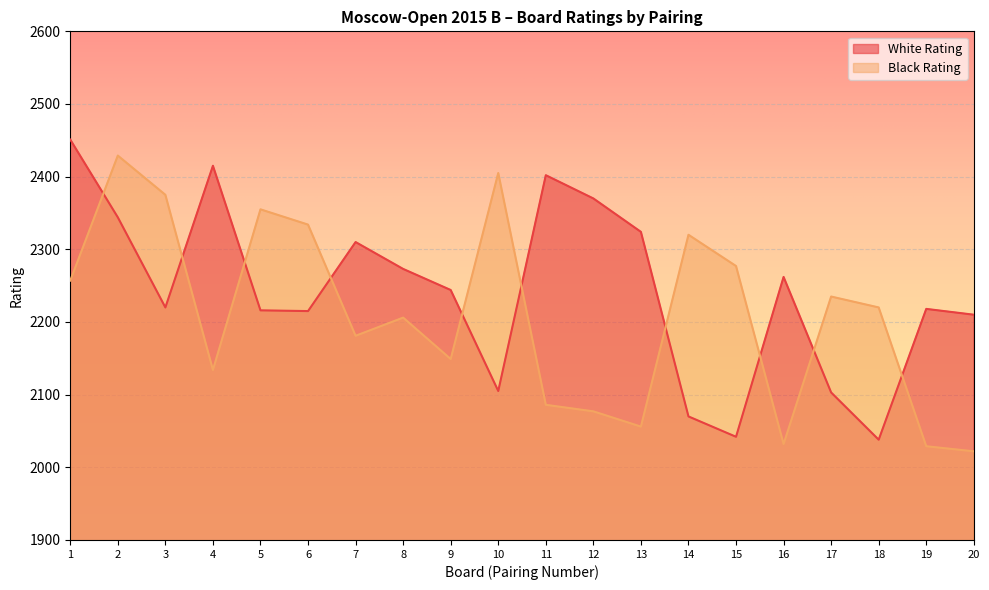

Reading left to right, transcribe all the data shown in this chart.

White Rating: 2451	2344	2220	2415	2216	2215	2310	2273	2244	2105	2402	2370	2324	2070	2042	2262	2103	2038	2218	2210
Black Rating: 2257	2429	2375	2134	2355	2334	2181	2206	2149	2405	2086	2077	2056	2320	2277	2032	2235	2220	2029	2022